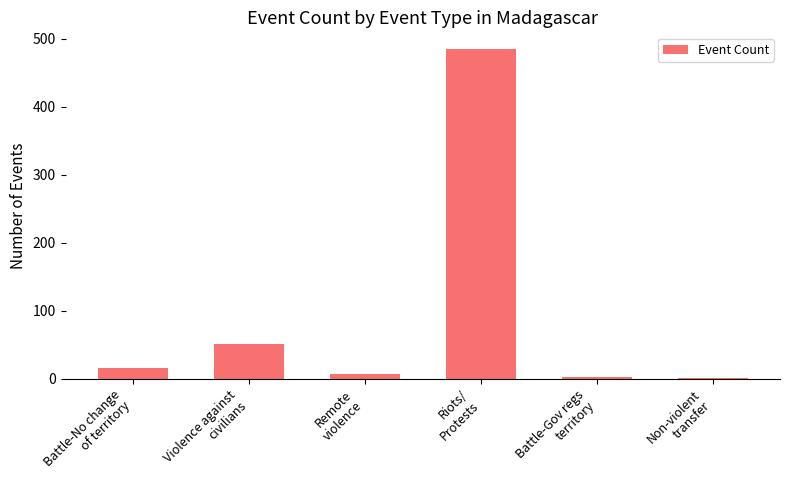

Are the bars horizontal?

No